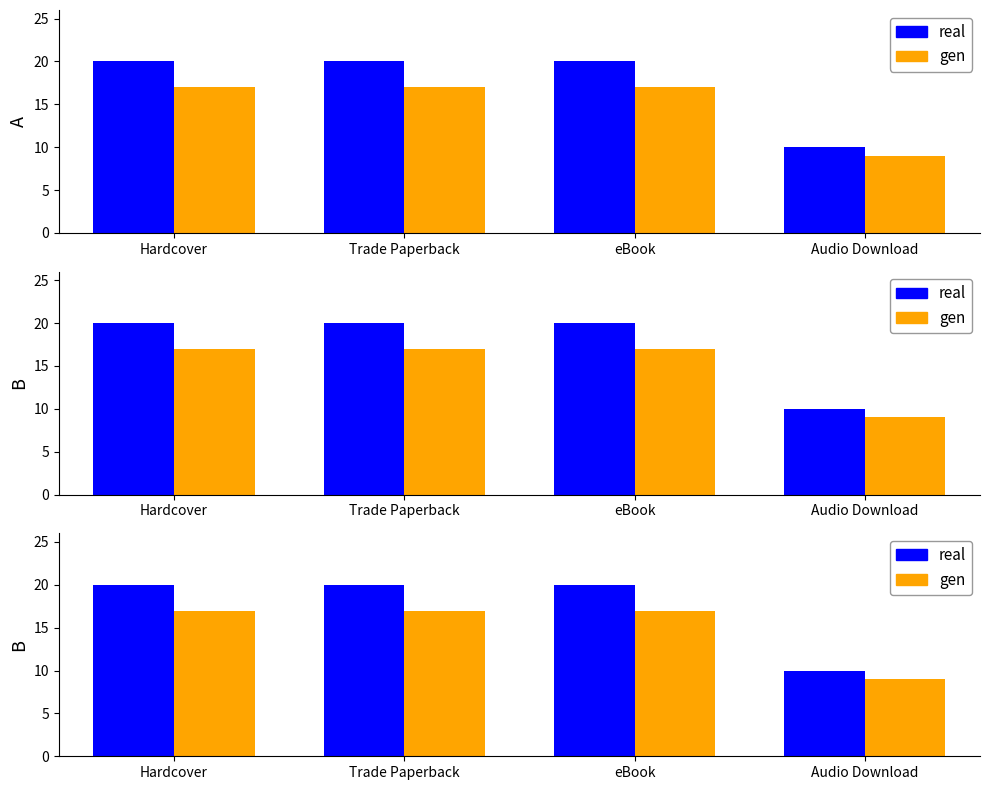

True or false: real has a value of 29 at Trade Paperback.

False